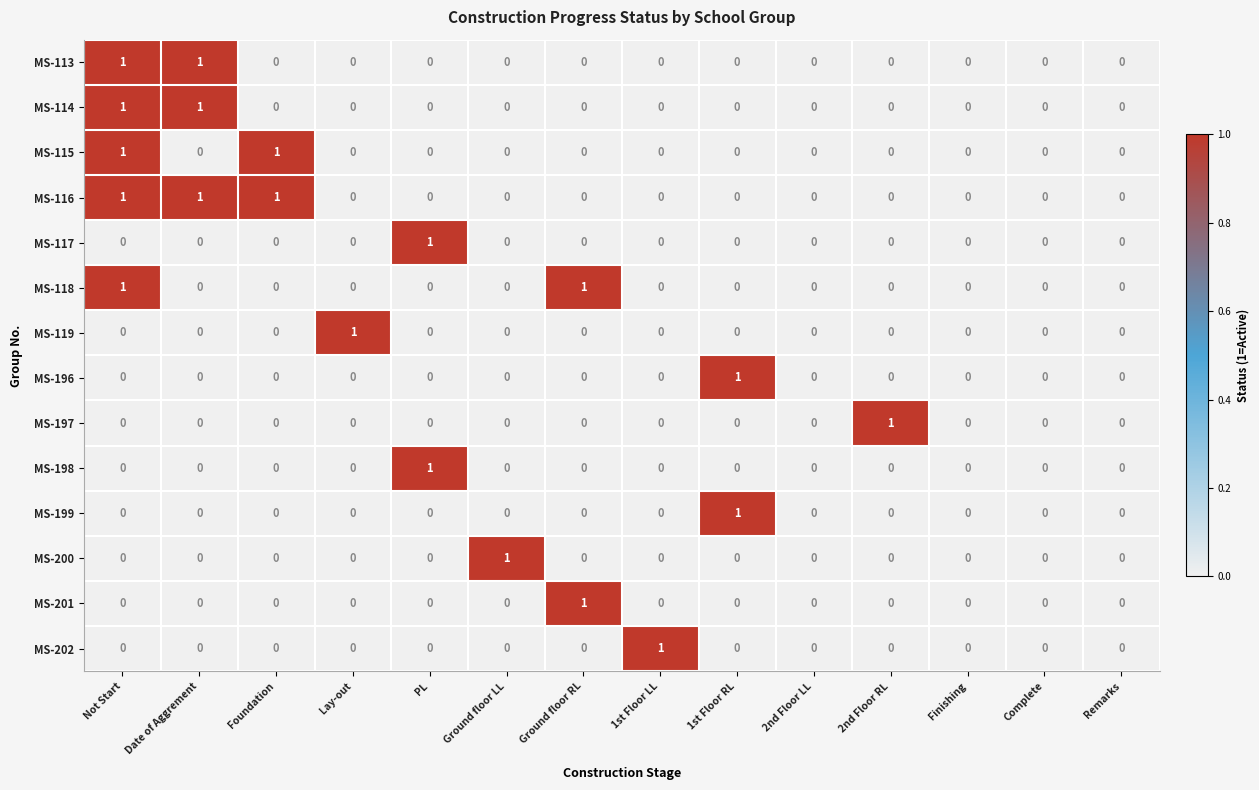

True or false: MS-119 has a value of -1 at Ground floor LL.

False